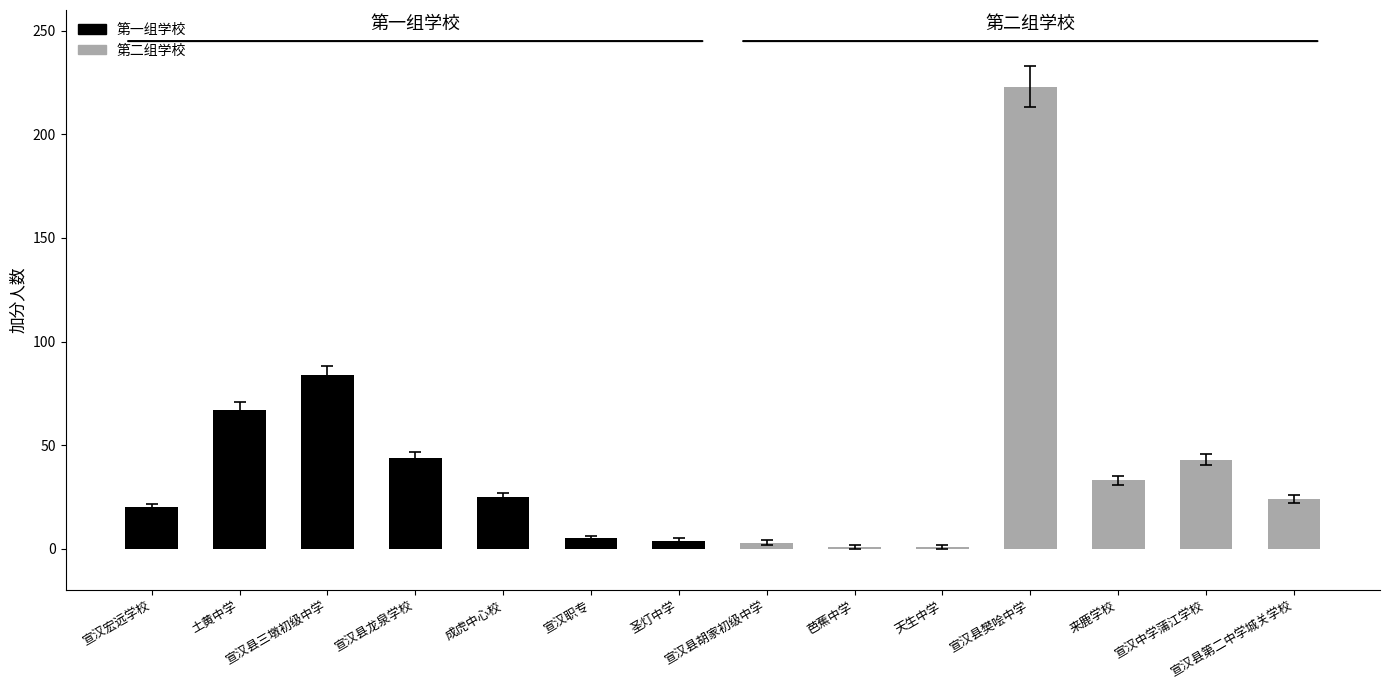

What is the average value?

41